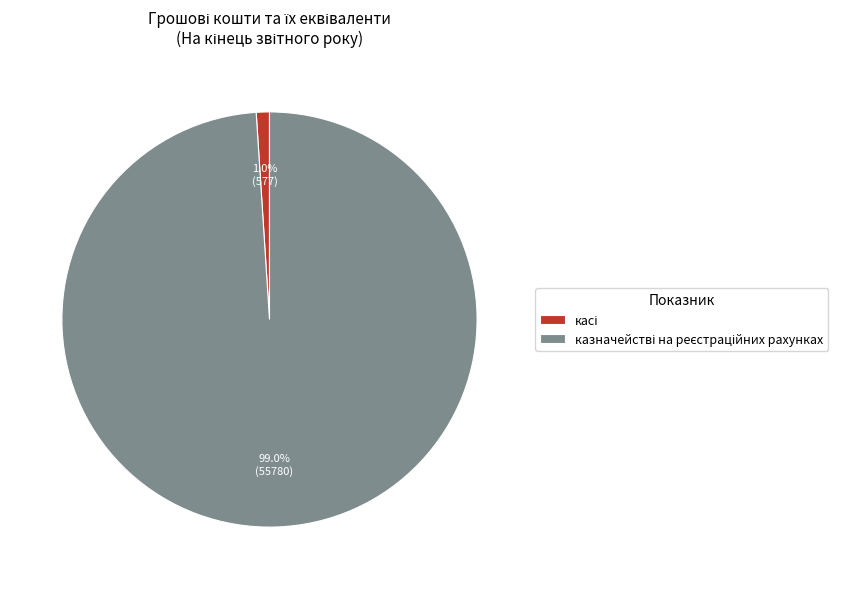

Is there any slice that represents more than half of the pie?

Yes